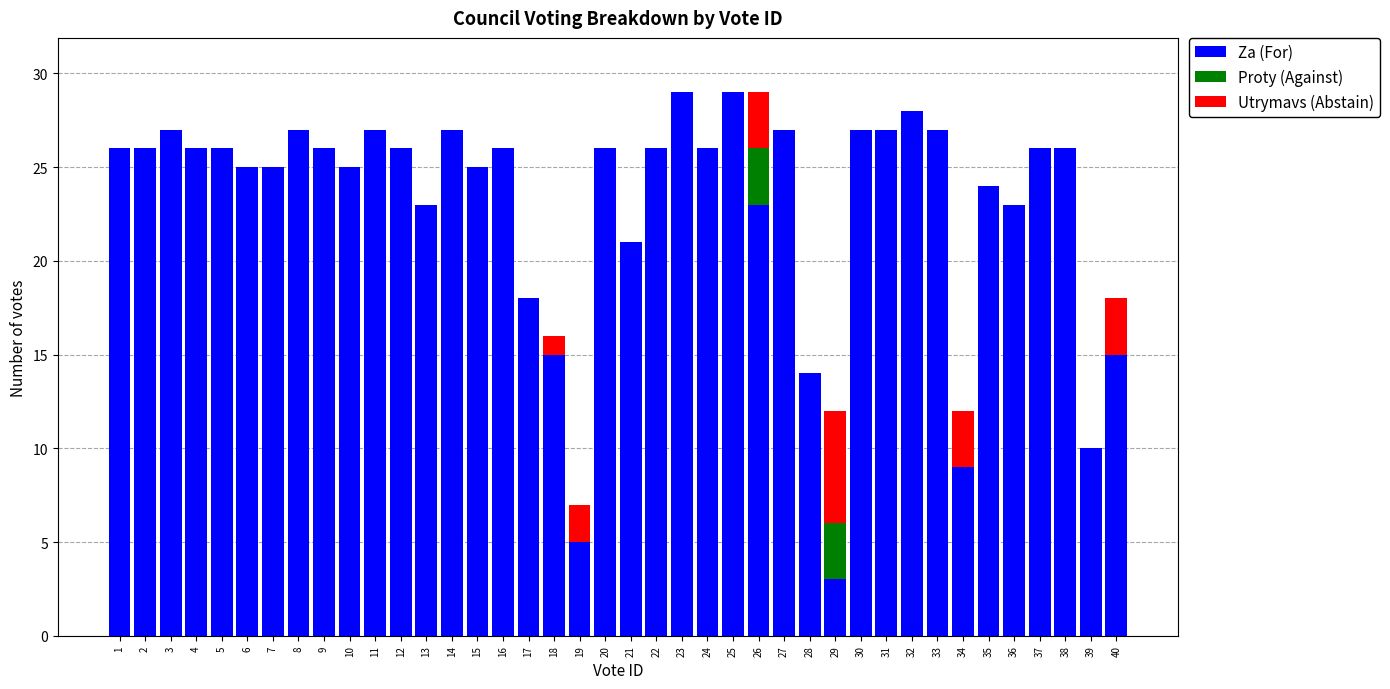

What is the maximum value for Za (For)?

29